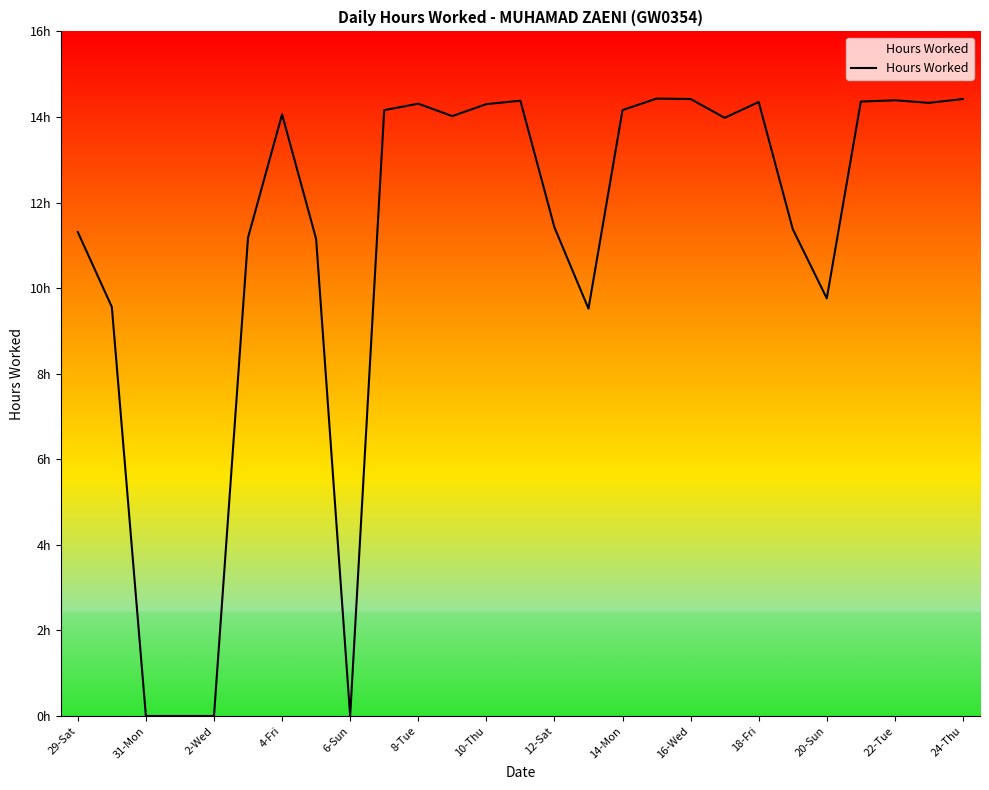

What is the sum of all values?

299.4